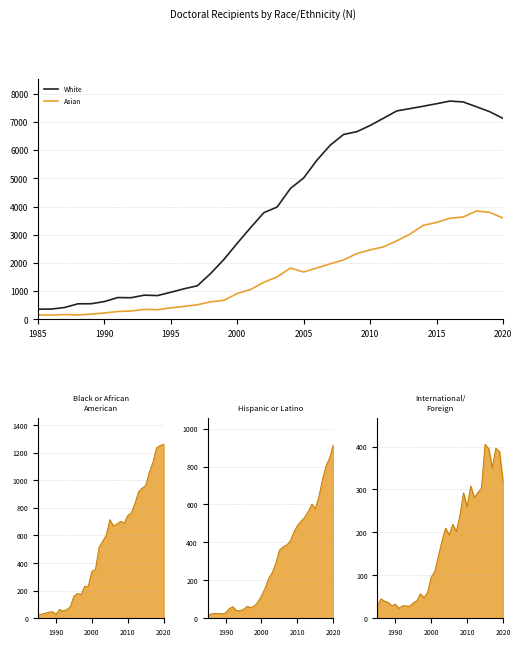

True or false: White and Asian cross at least once.

False